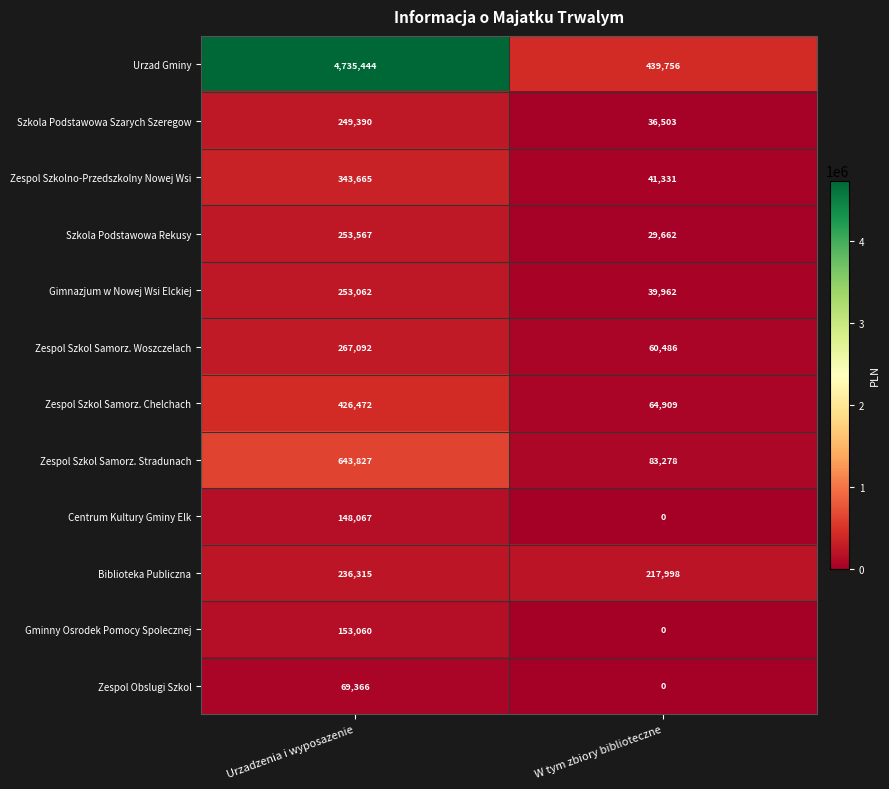

Which series has the largest total across all categories?

Urzad Gminy